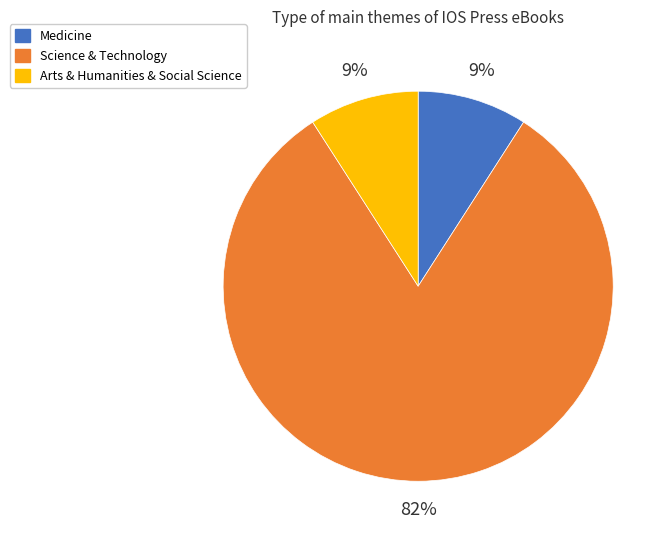

Which slice represents more than half of the pie?

Science & Technology